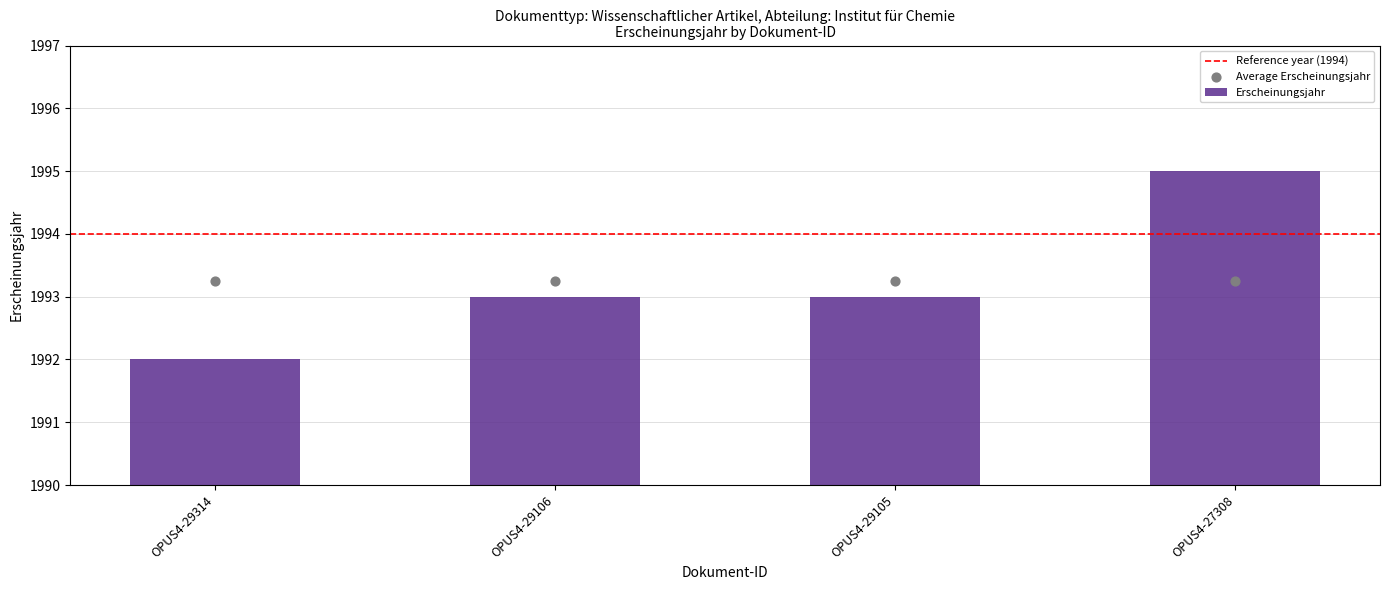

What is the change in value from OPUS4-29106 to OPUS4-27308?

+2